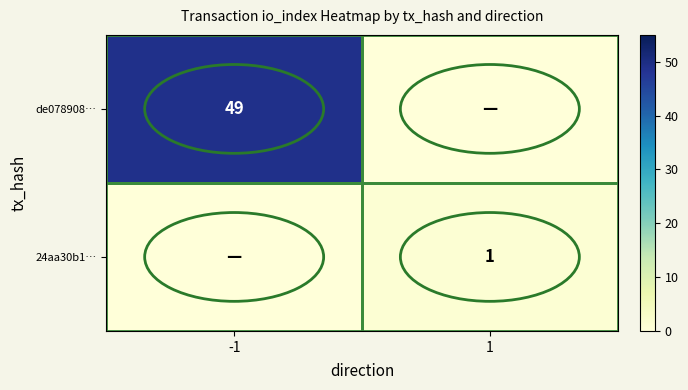

Is it true that de078908… equals 26 at -1?

False